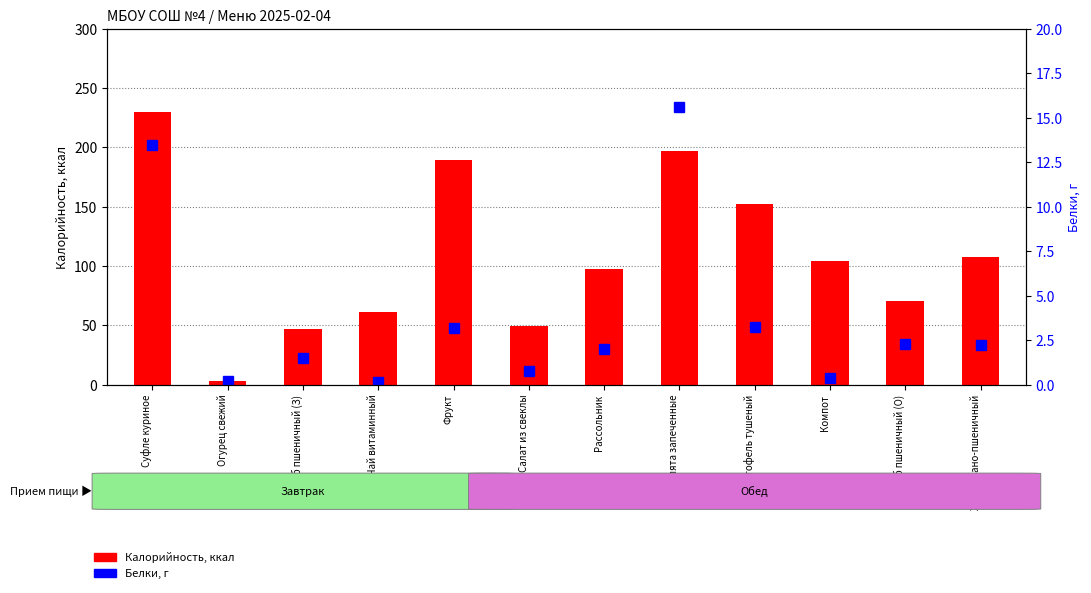

Where does the Белки series first go above 2?

Суфле куриное